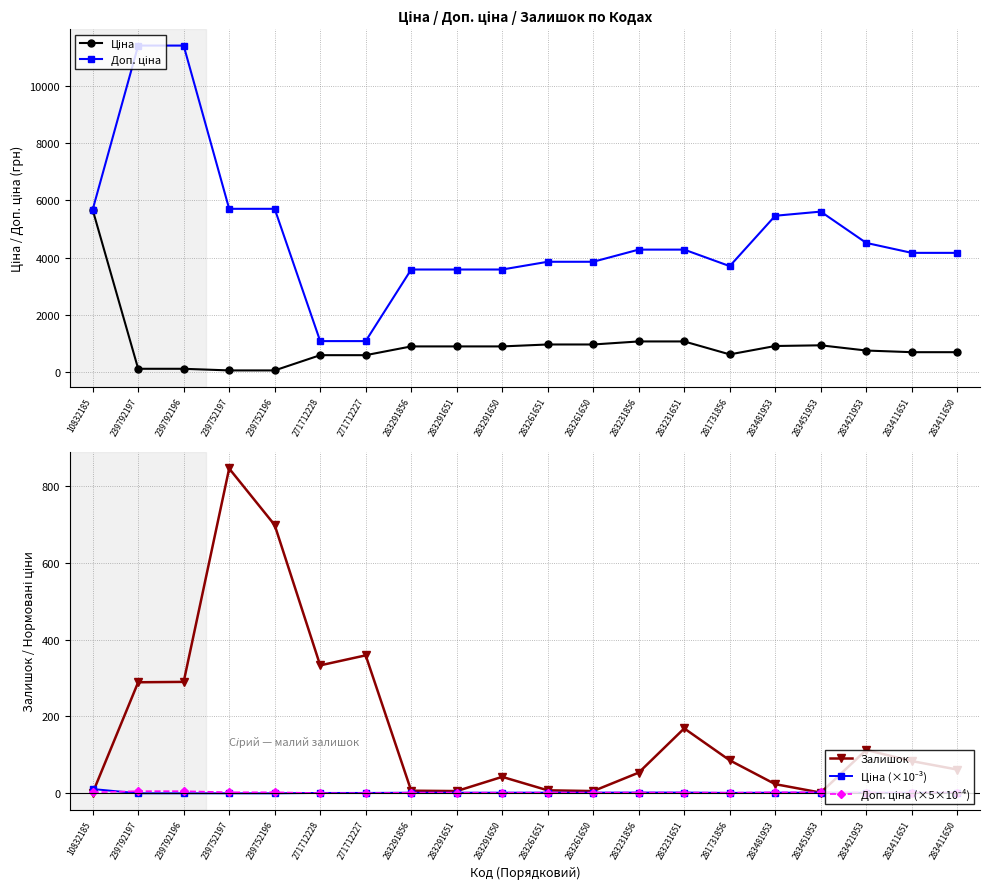

How many series are shown in this chart?

5